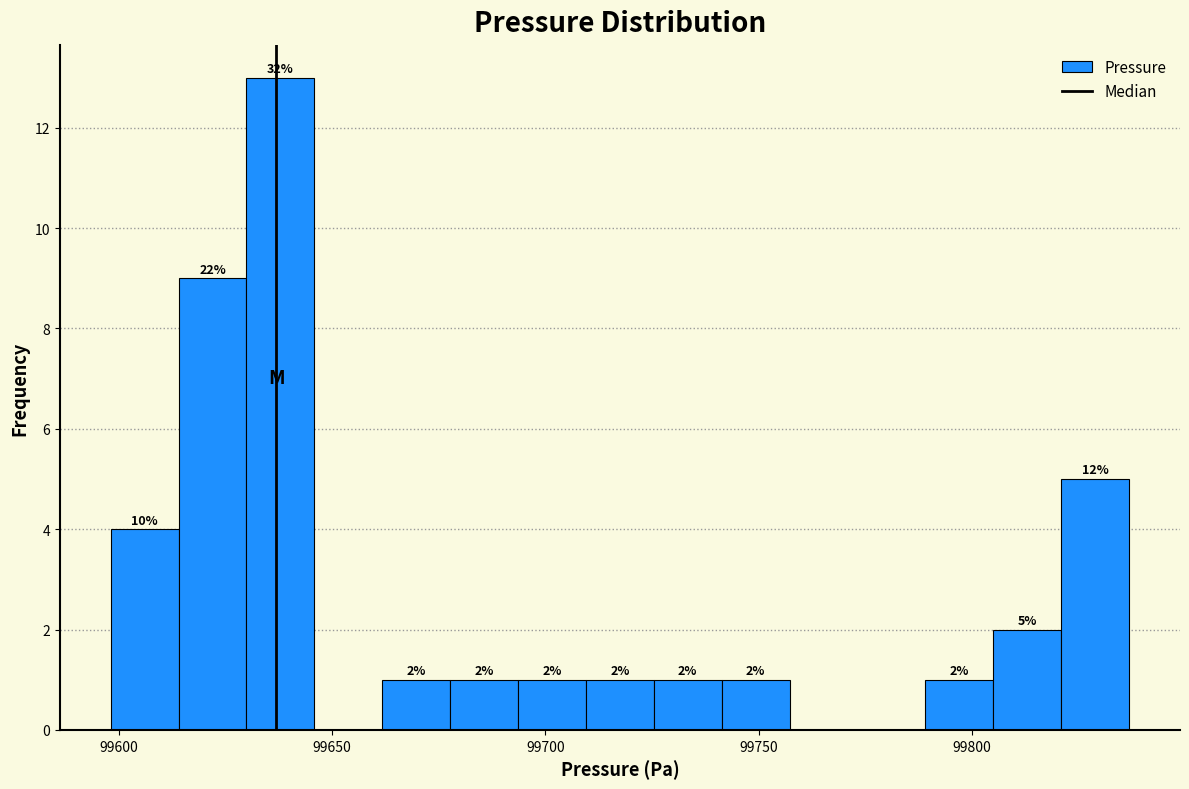

Read against the x-axis, roughly where is the centre of the tallest bar?

99640